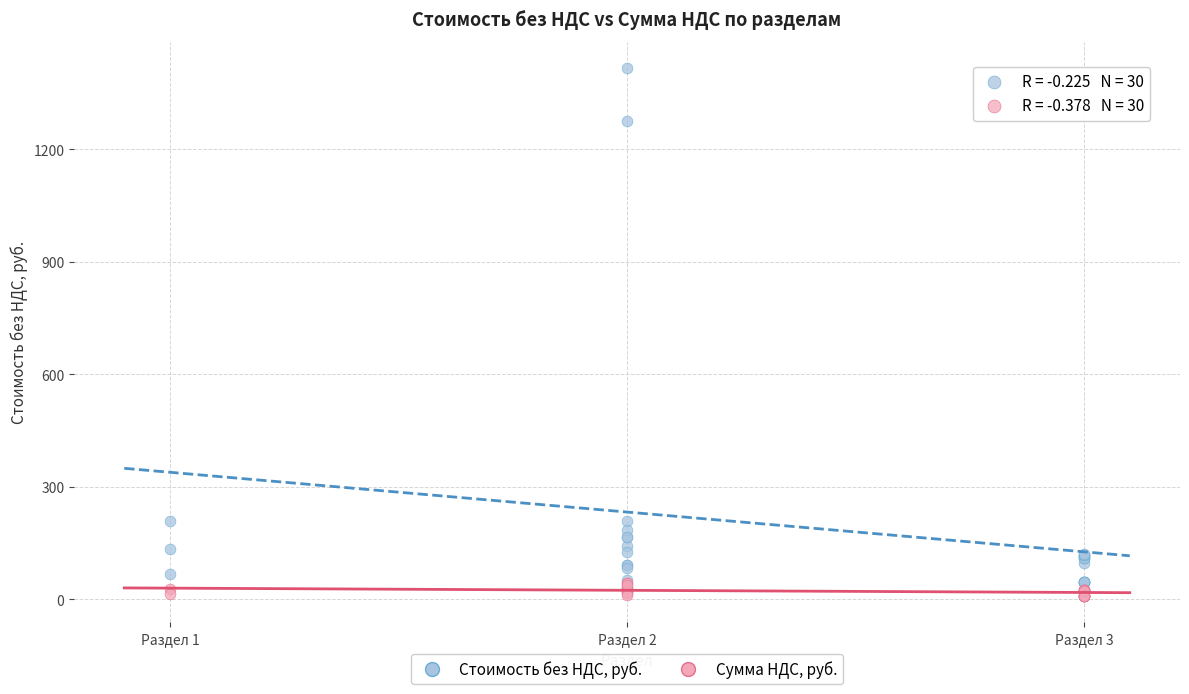

What are all the series names shown in the legend?

Стоимость без НДС, руб., Сумма НДС, руб.